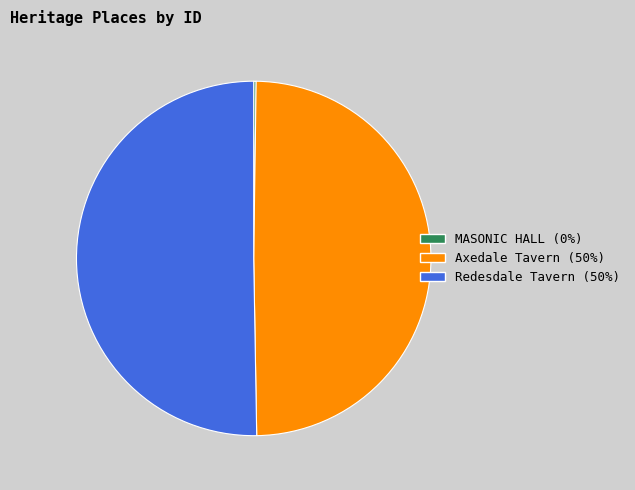

The Redesdale Tavern slice represents 50% of the pie. True or false?

True